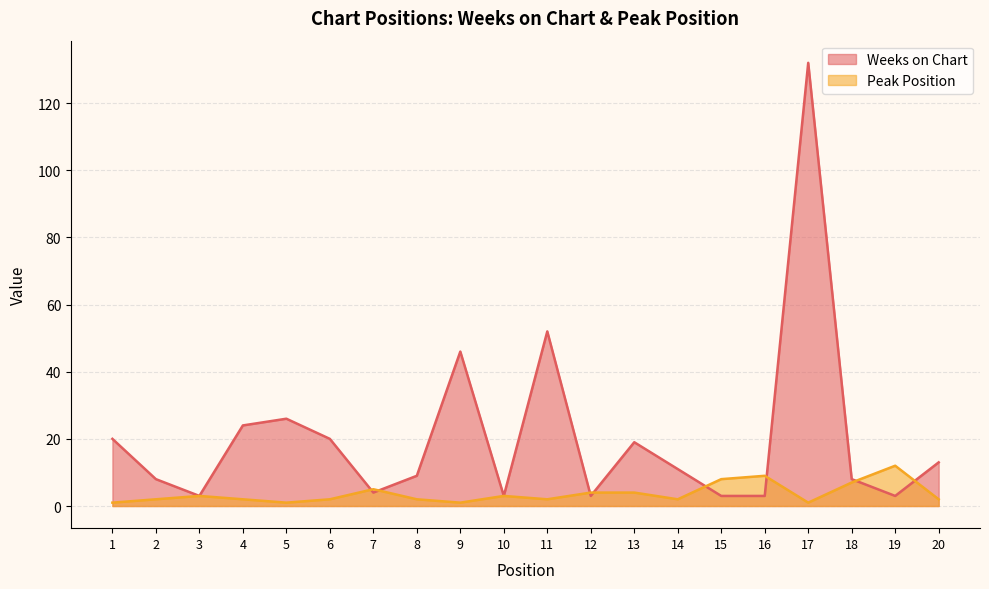

What is the value of the Peak Position point at the 4th from the left?

2